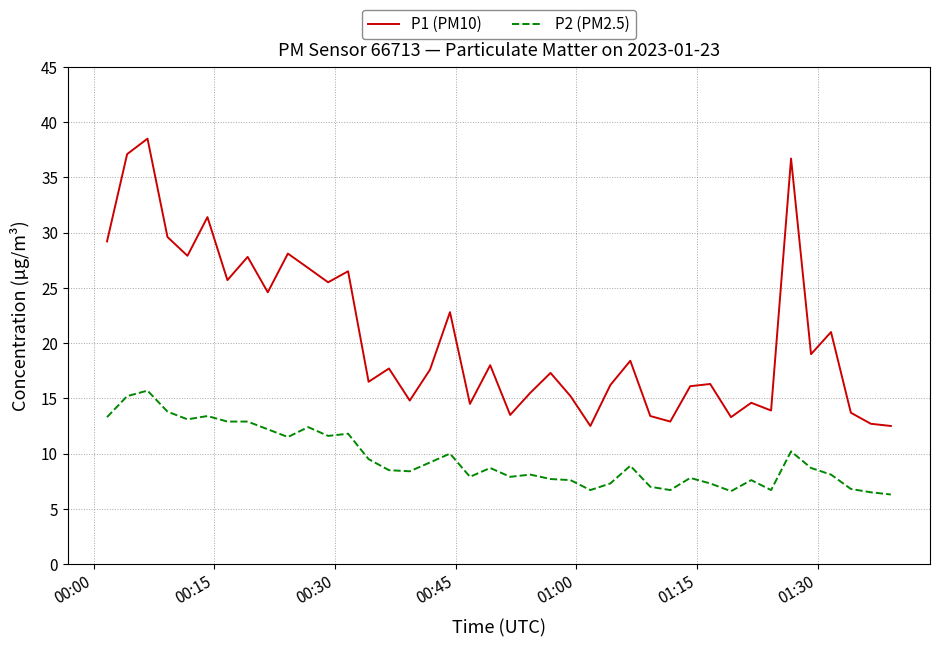

List the series in order of their overall mean, lowest first.

P2 (PM2.5), P1 (PM10)